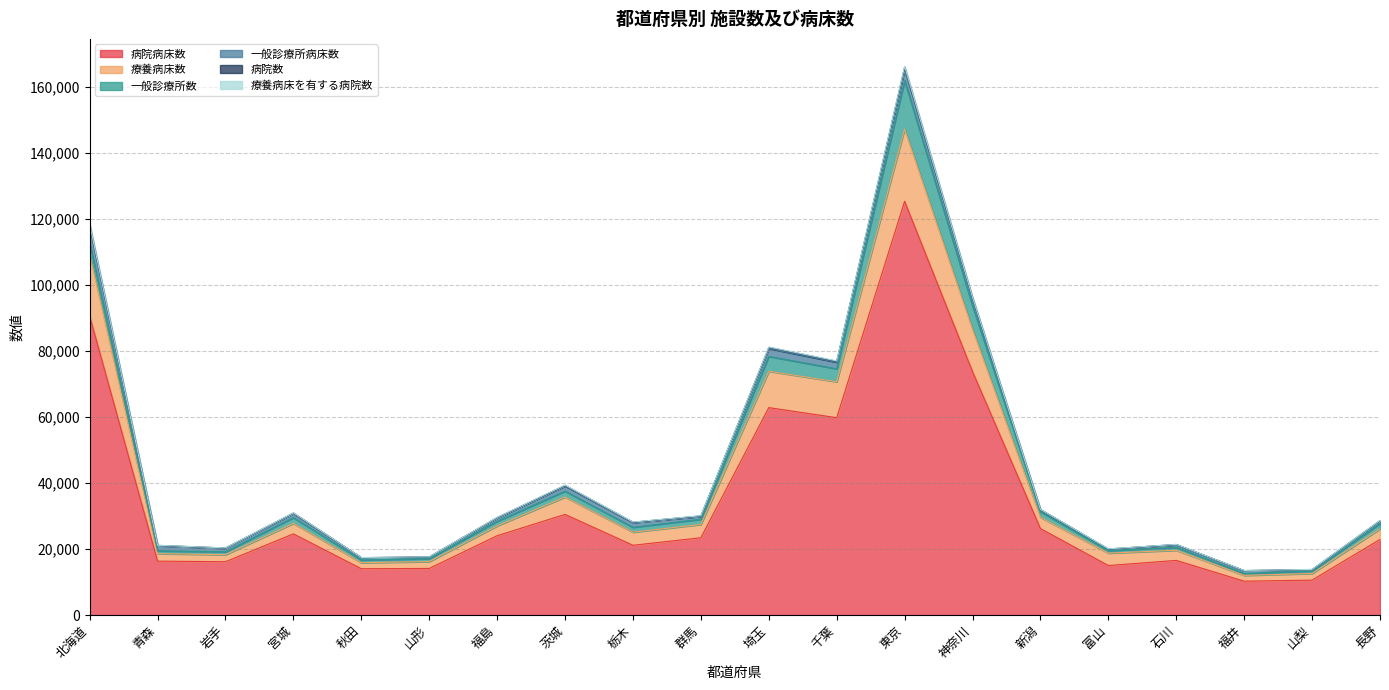

What is the value of the 病院病床数 point at the 14th from the left?

73769